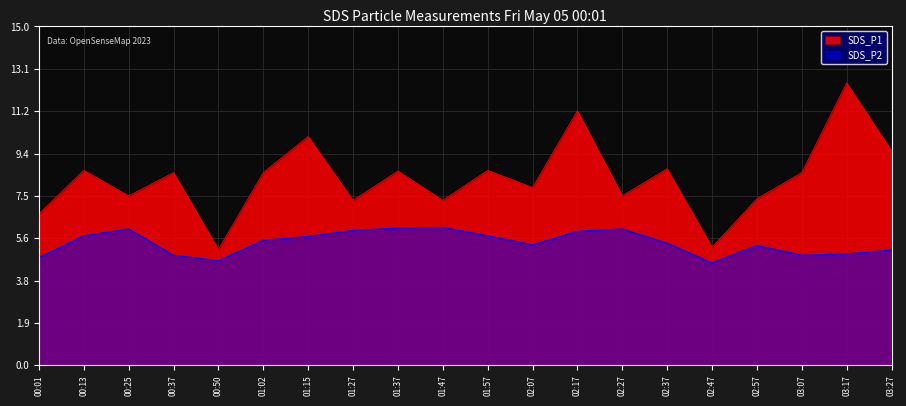

What are all the series names shown in the legend?

SDS_P1, SDS_P2